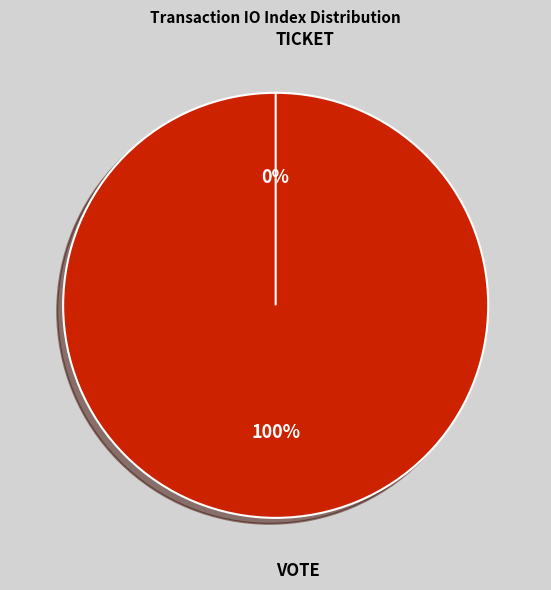

How many segments does this pie chart have?

2